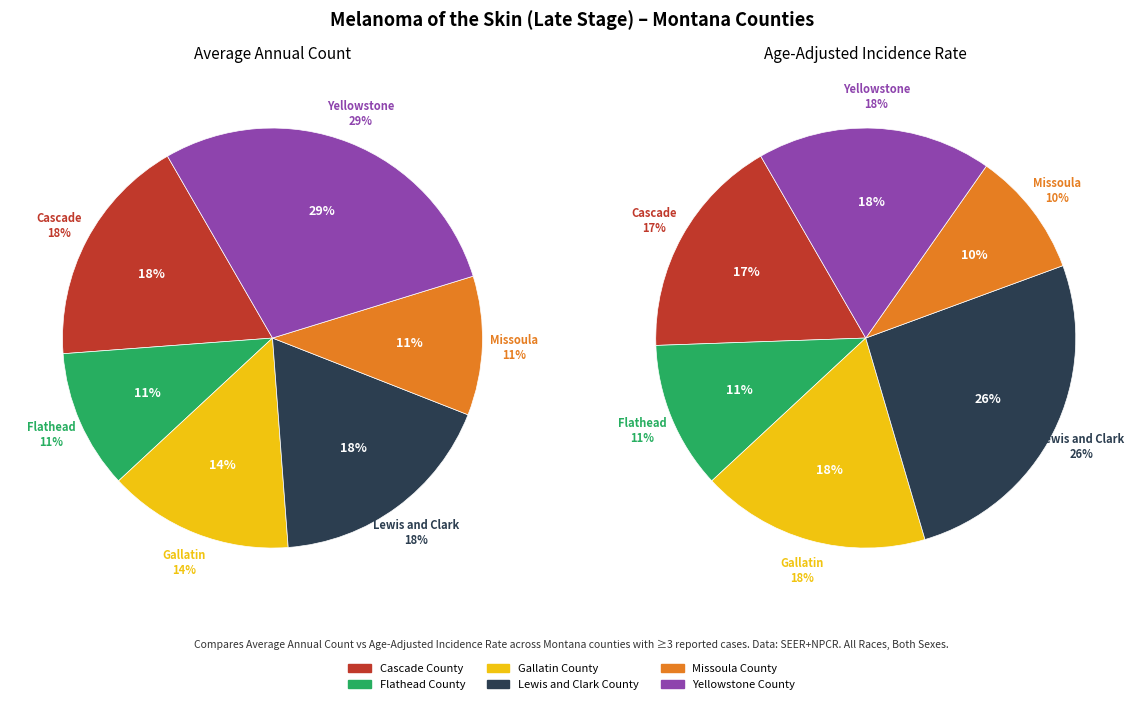

To the nearest percent, what percentage of the pie is Missoula County?

11%